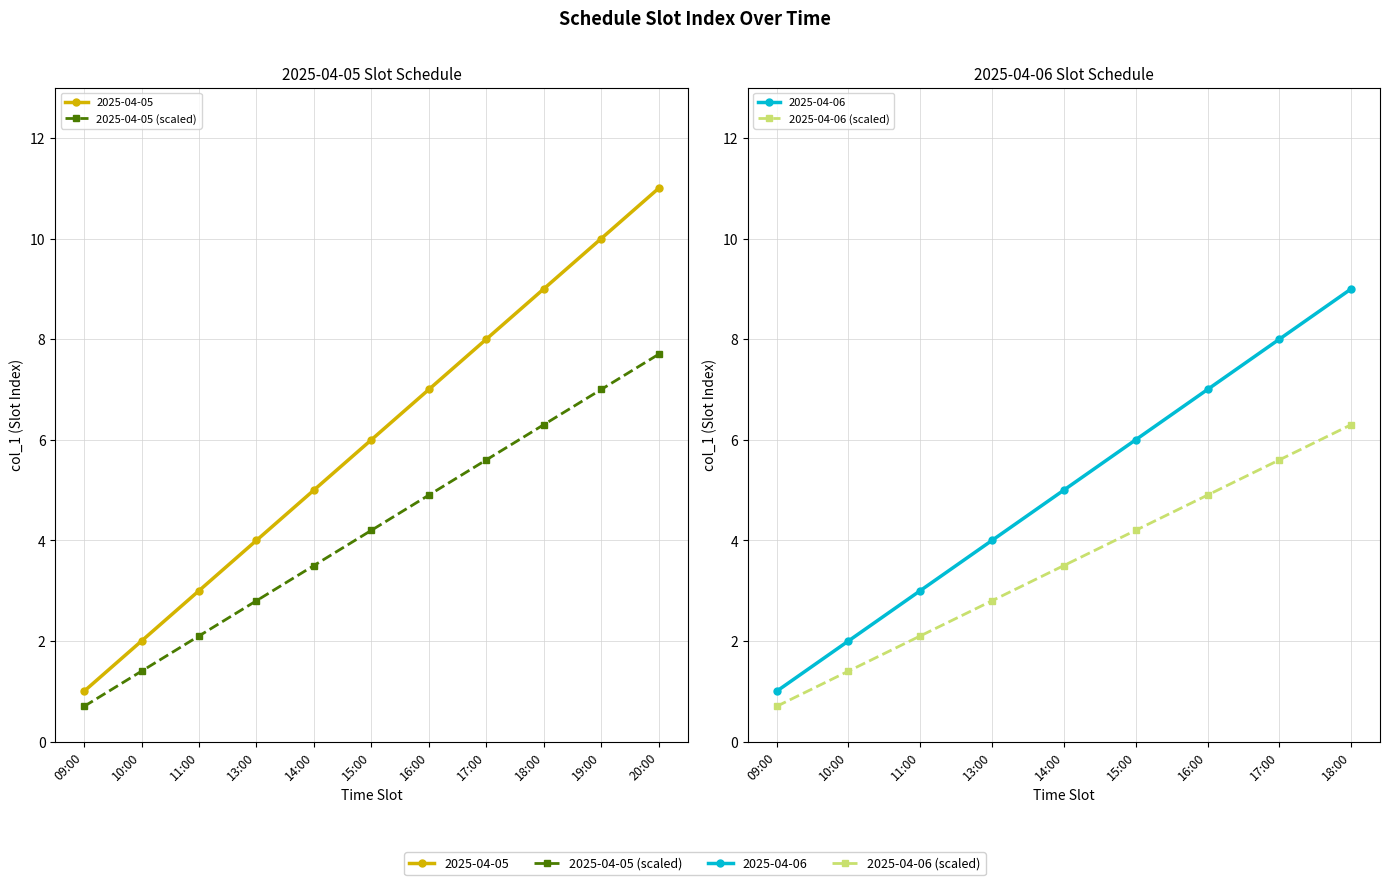

At which category does the chart reach its minimum across all series?

09:00